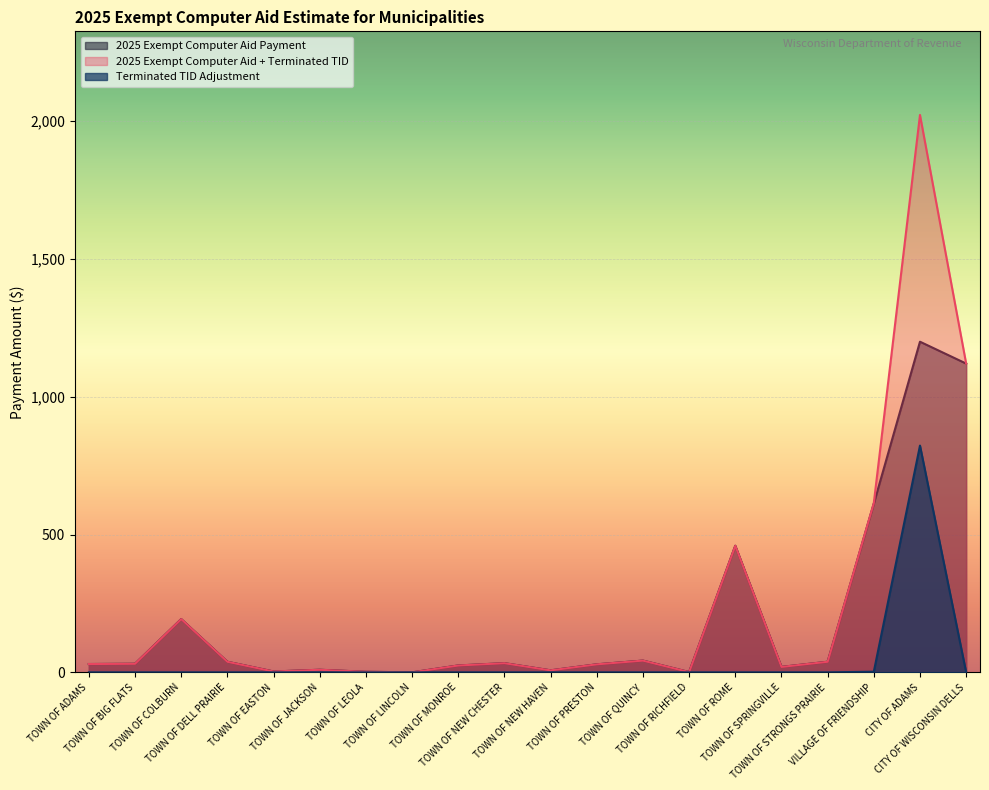

Which series has the largest total across all categories?

2025 Exempt Computer Aid + Terminated TID